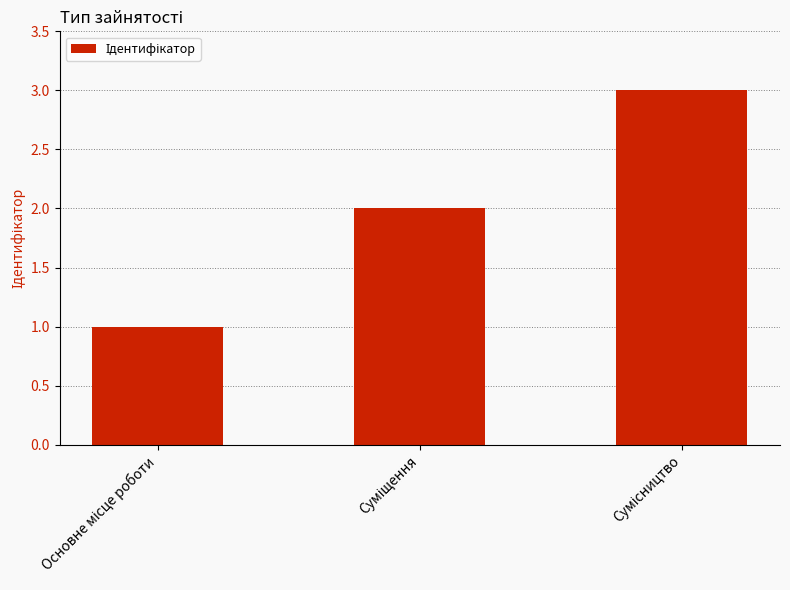

What is the sum of all values?

6